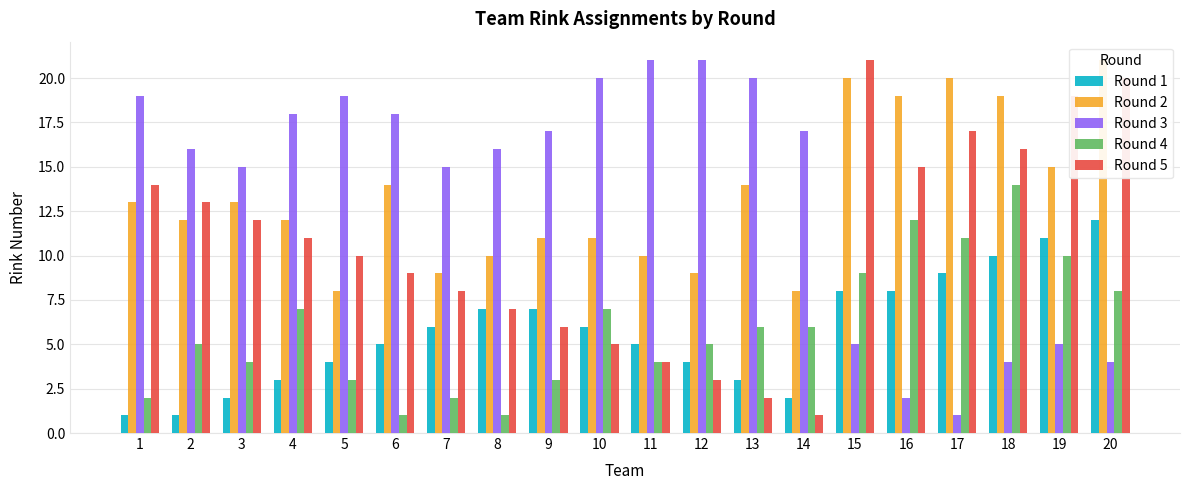

How many bars are there in total?

100